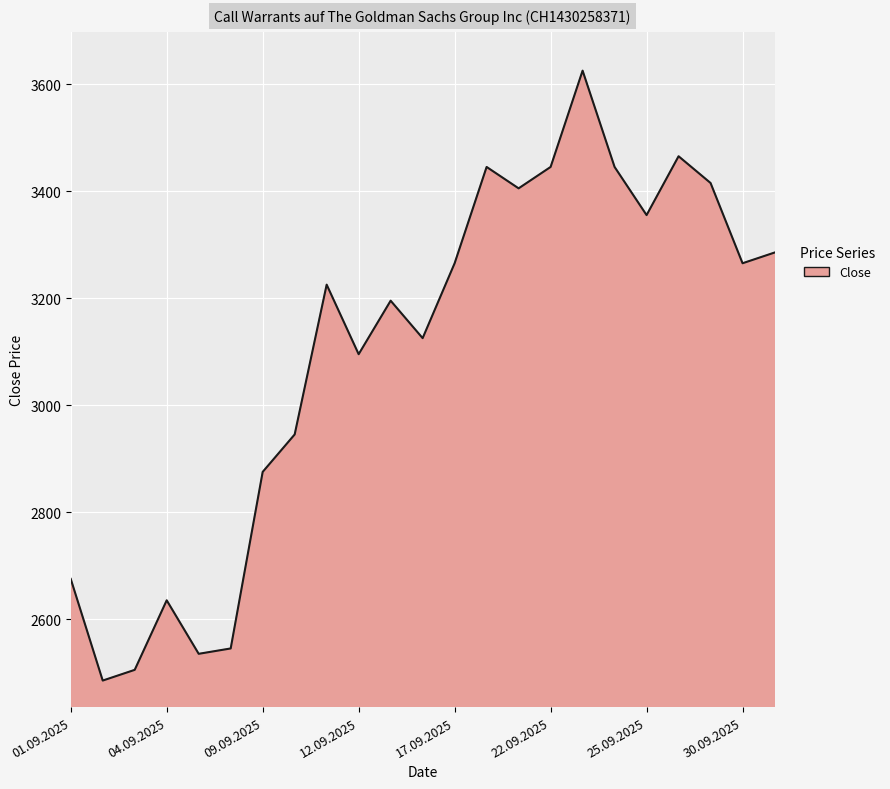

What is the smallest value displayed?

2485